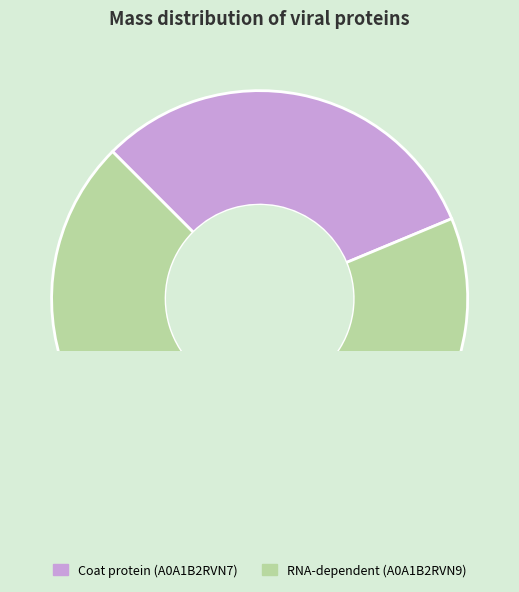

Which category accounts for the majority?

RNA-dependent (A0A1B2RVN9)